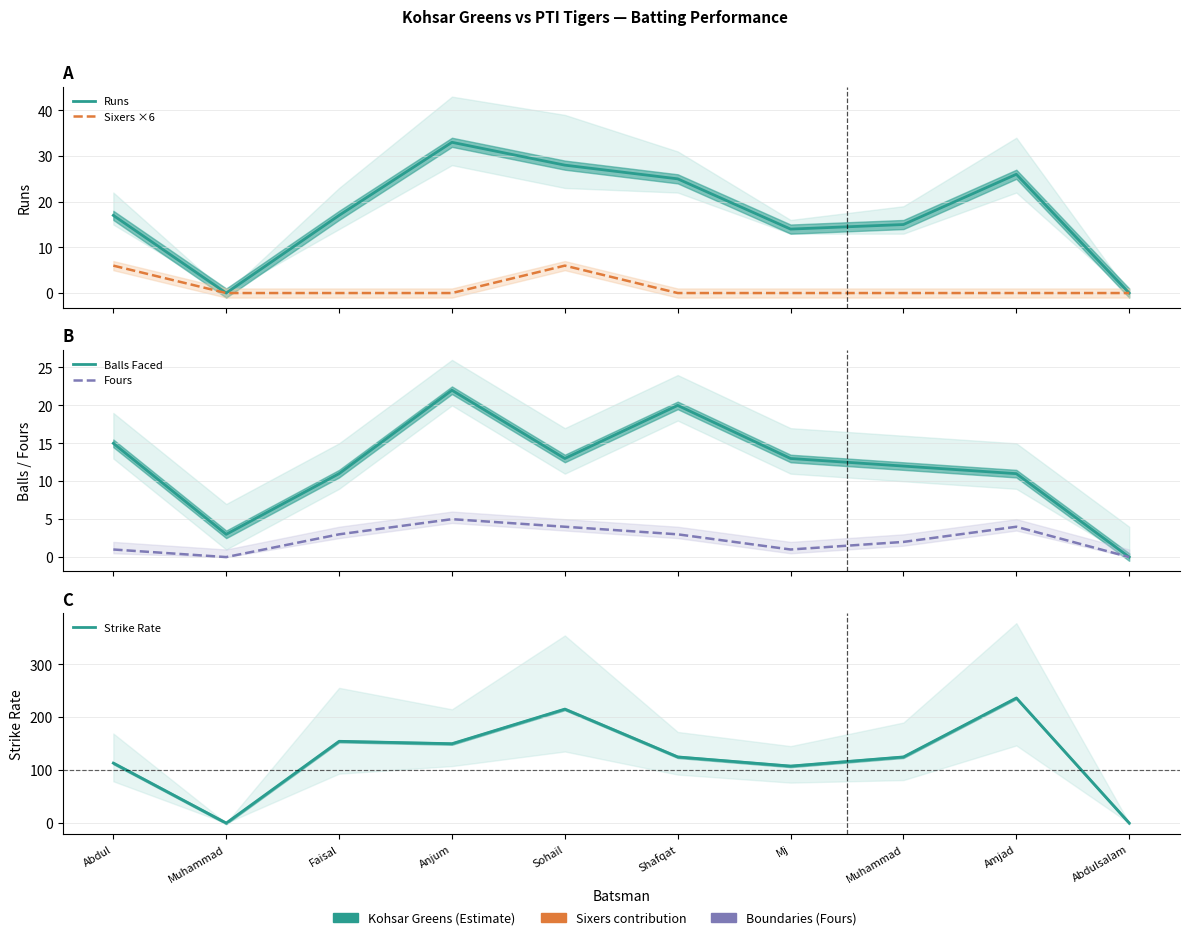

The Balls Faced series shows 11.0 at Faisal. True or false?

True